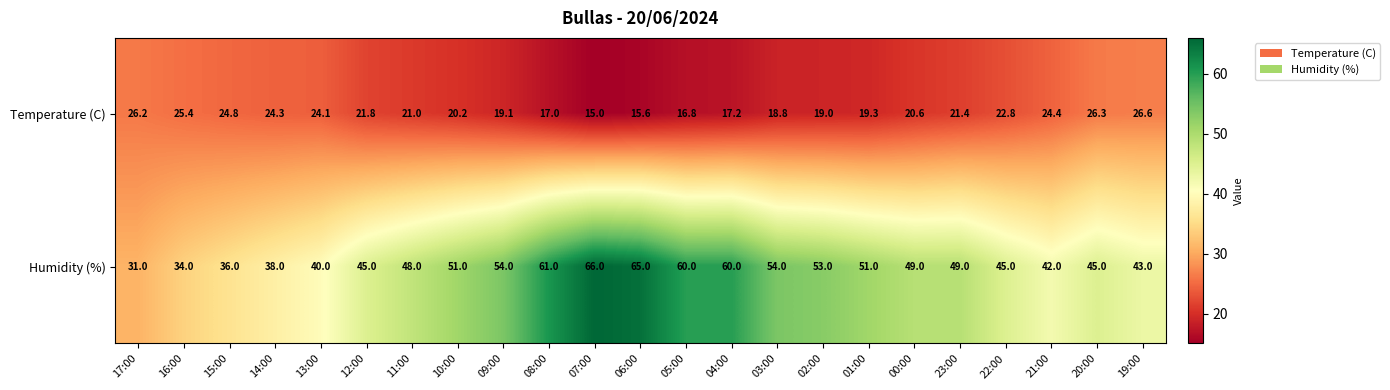

What is the average value of the Humidity (%) series?

48.7